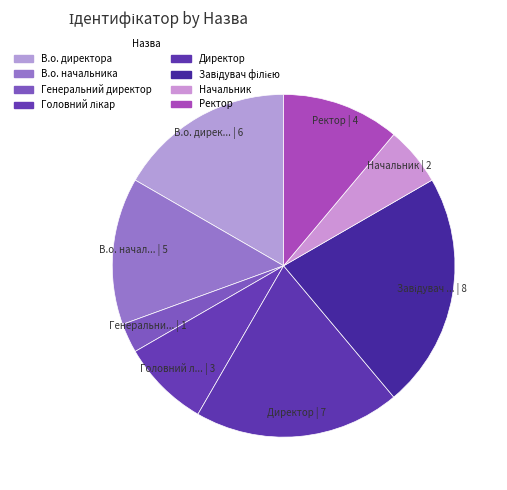

What is the smallest slice in the pie chart?

Генеральний директор